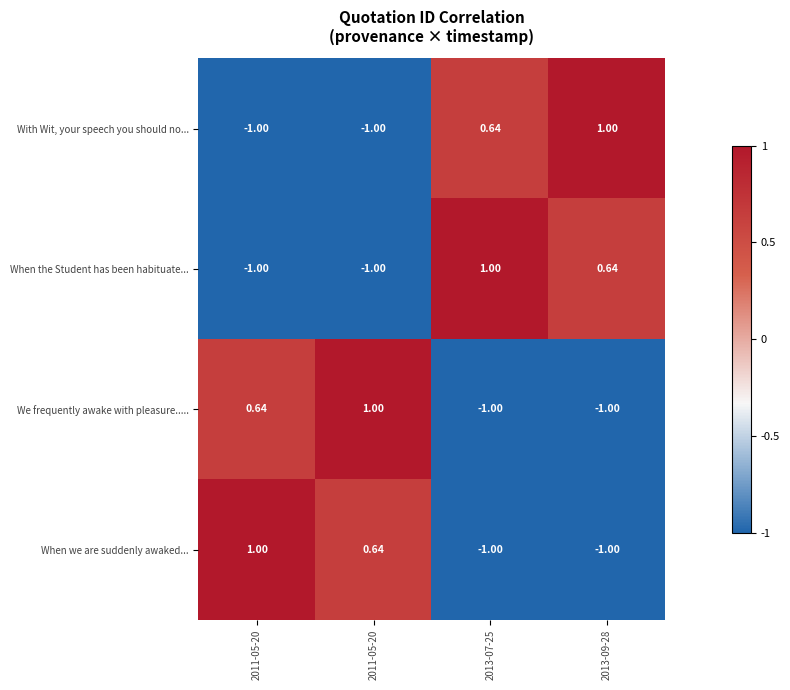

How many categories are shown in the chart?

4